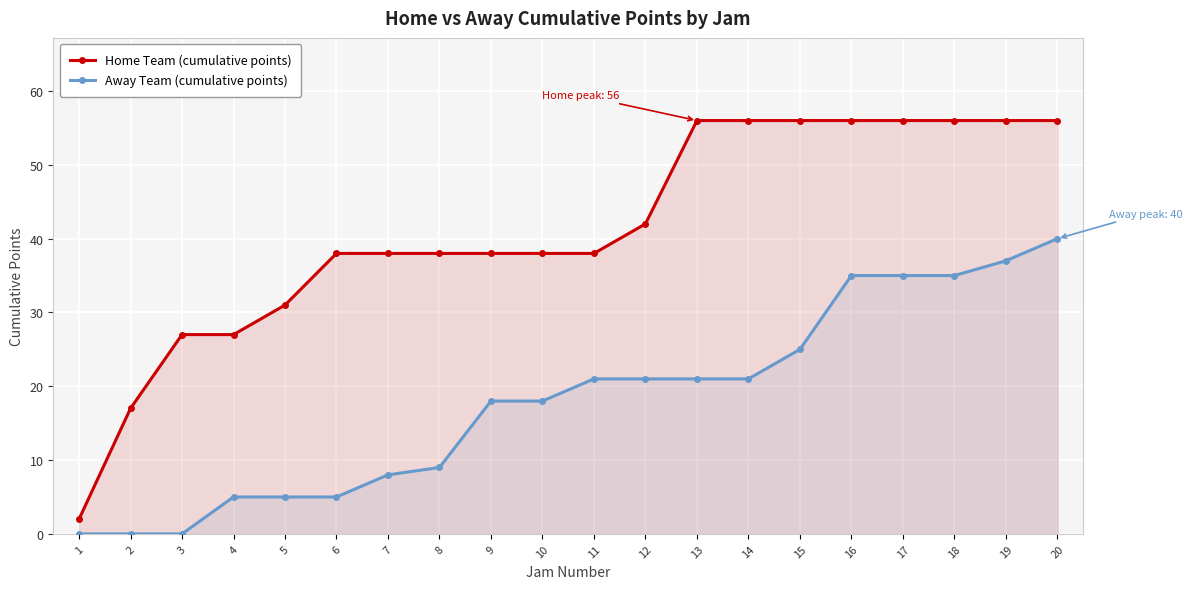

How many lines are shown in the chart?

2